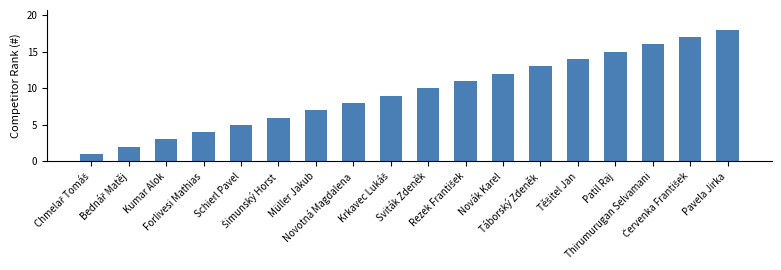

What is the greatest value displayed?

18